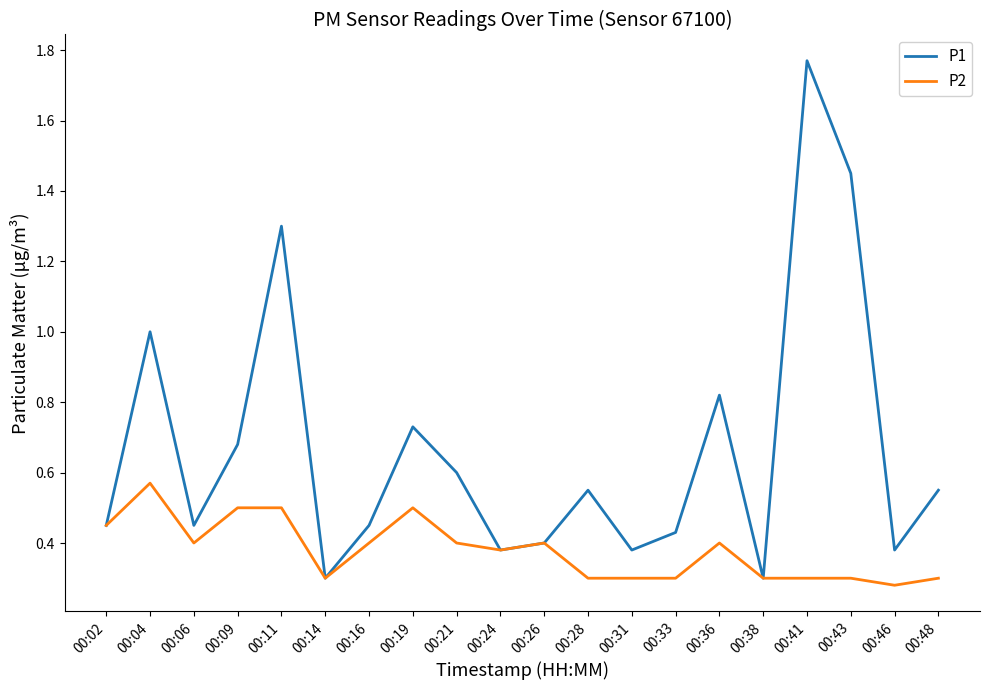

Rank the series by their maximum value, from highest to lowest.

P1, P2